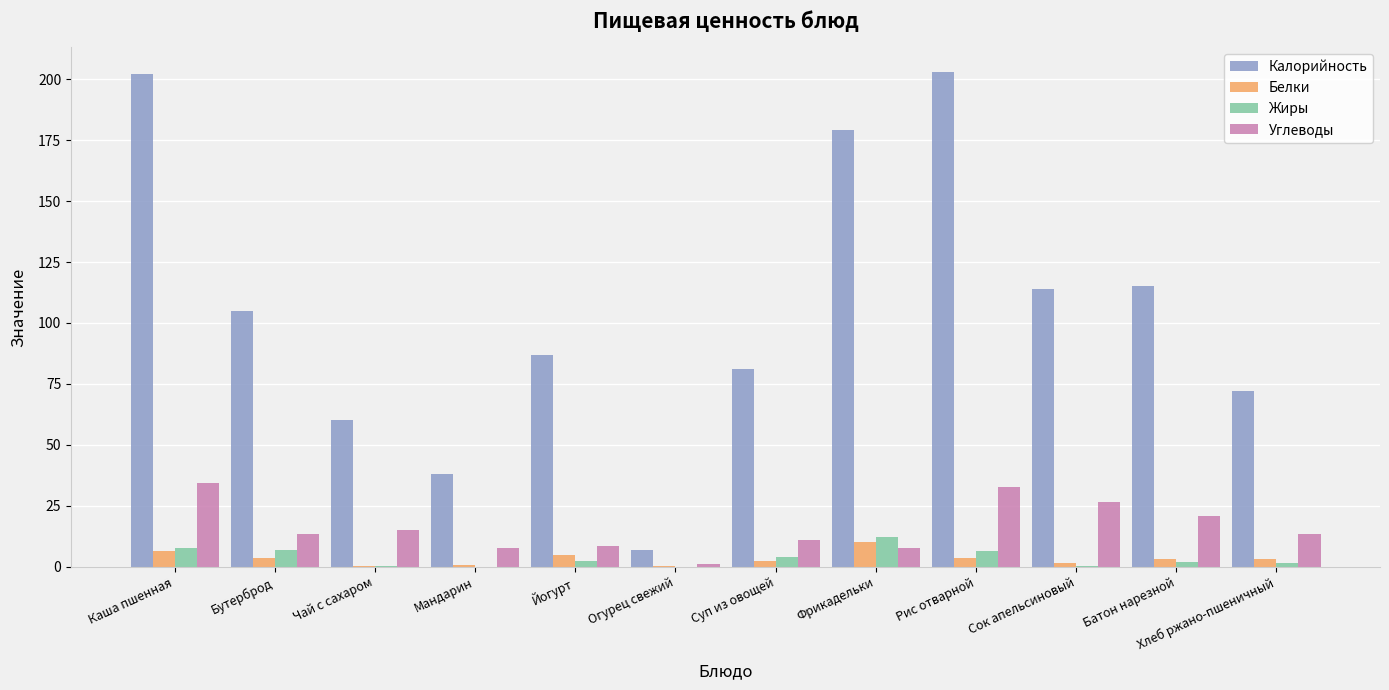

Between Бутерброд and Хлеб ржано-пшеничный, which series saw the biggest shift?

Калорийность